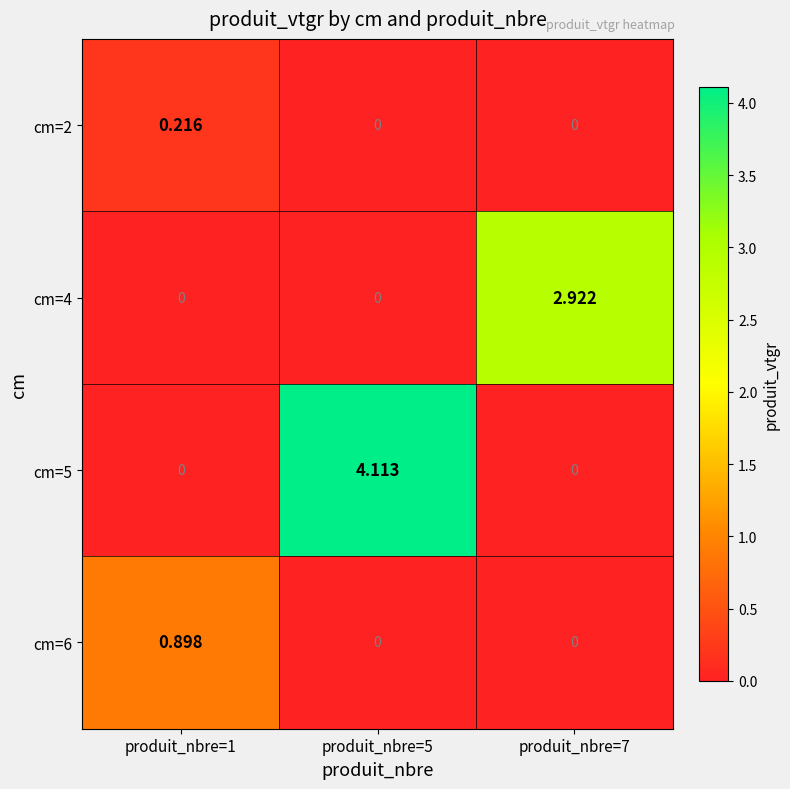

Is the value of cm=6 at produit_nbre=1 greater than the value of cm=2 at produit_nbre=7?

Yes